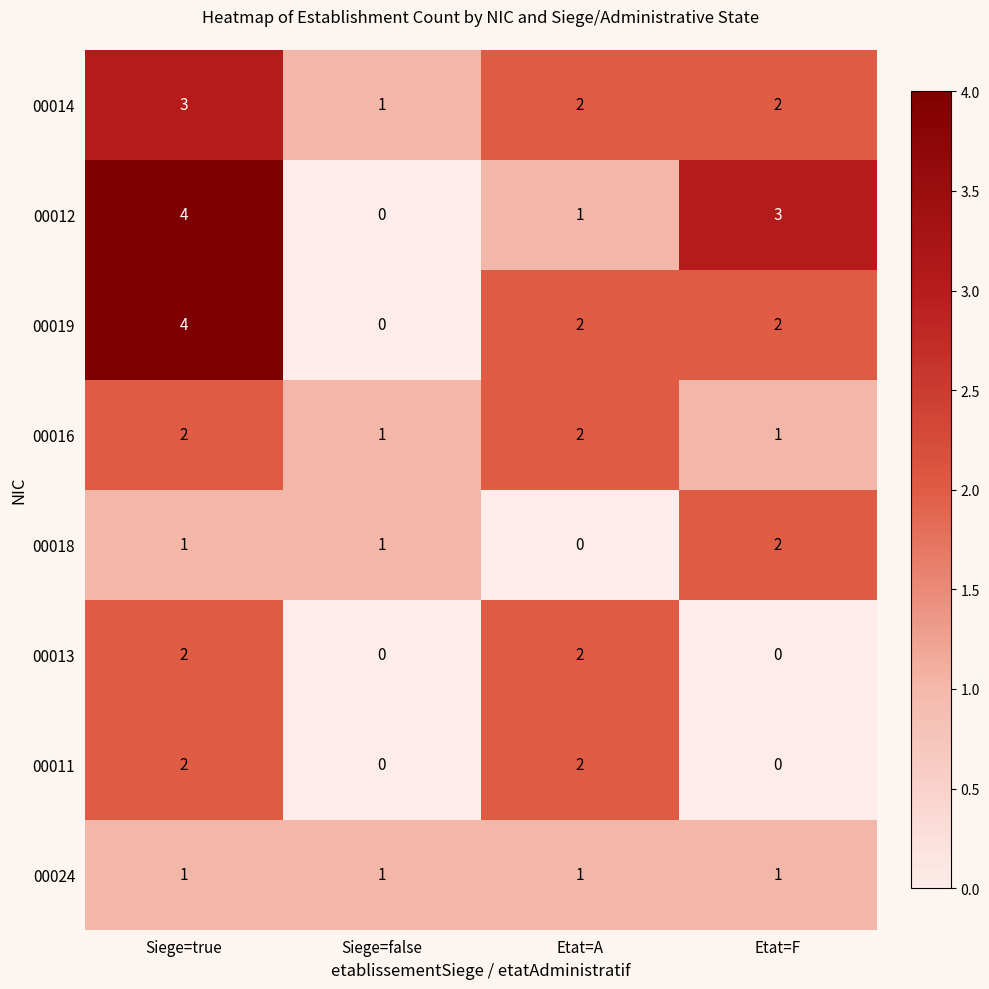

What is the sum of all 00014 values?

8